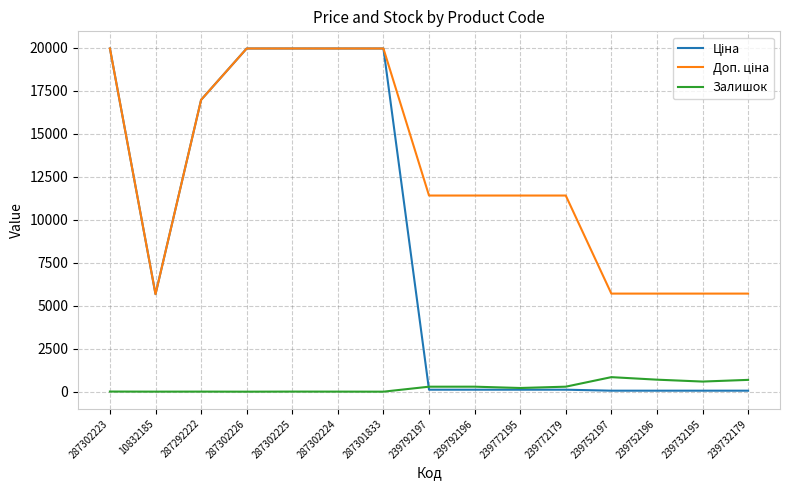

What is the greatest value displayed?

19964.2